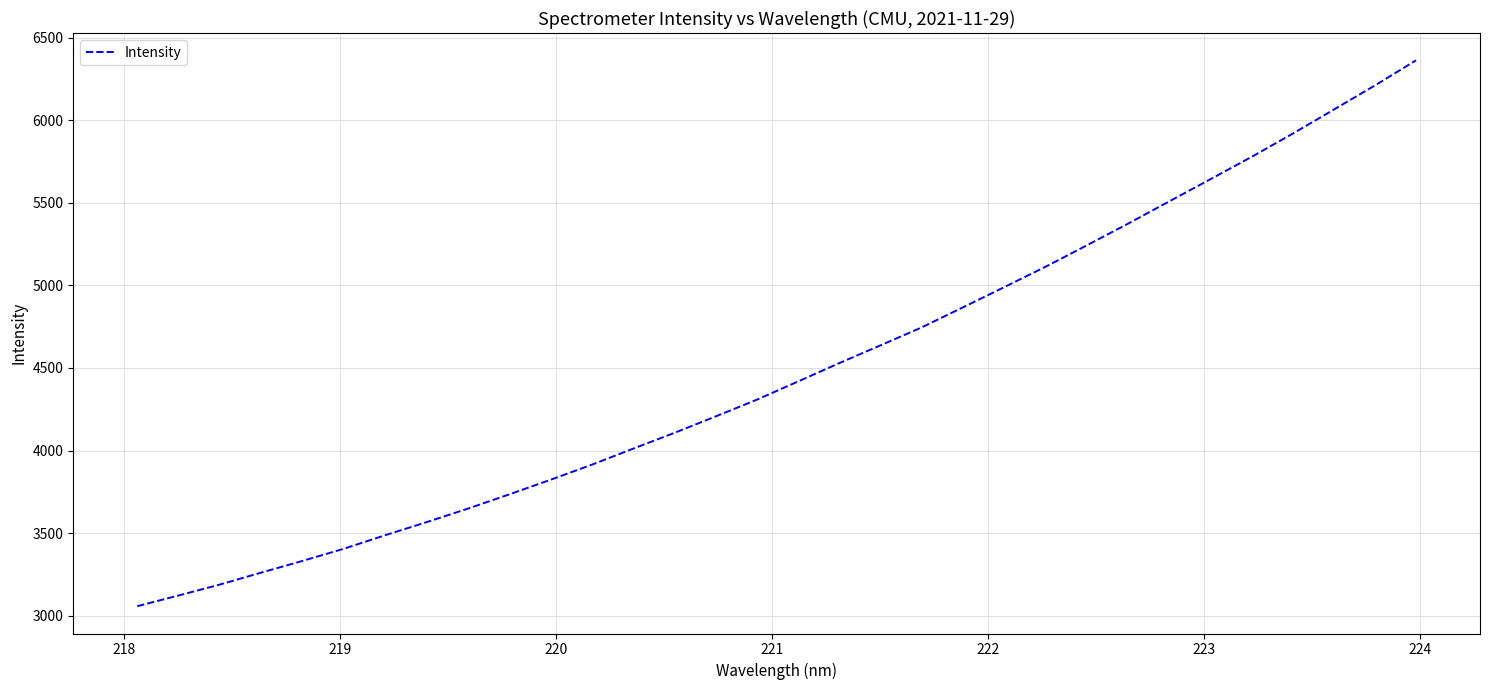

What is the greatest value displayed?

6362.6